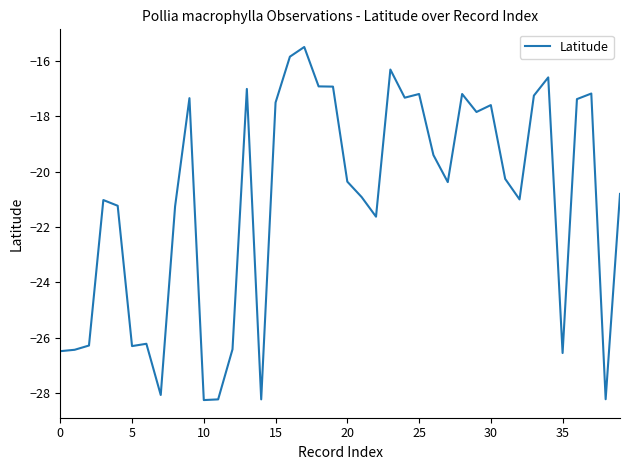

What is the difference between the maximum and minimum values?

12.8